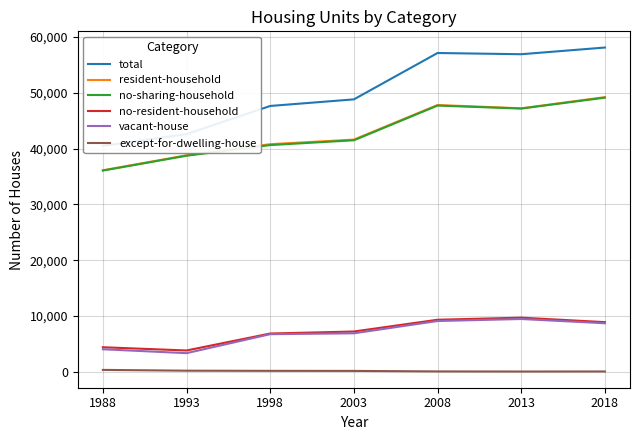

Where is the first local maximum for total?

2008